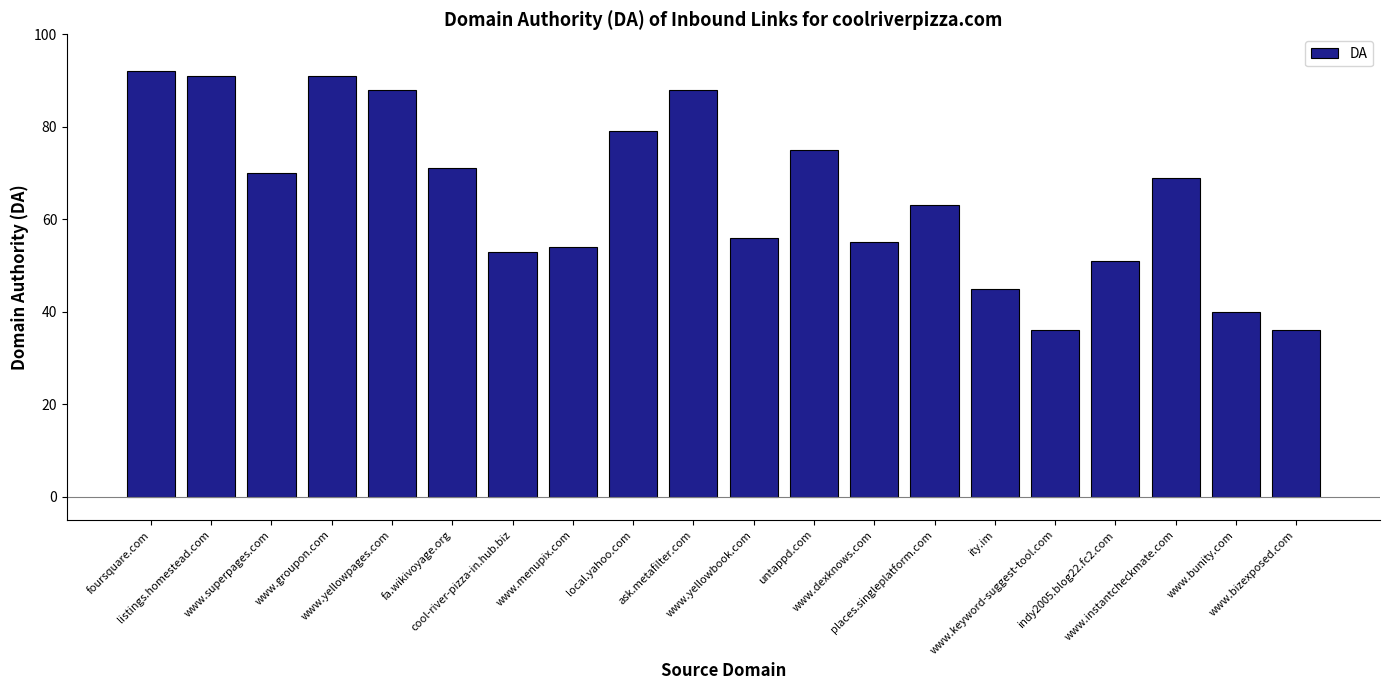

What is the sum of all values?

1303